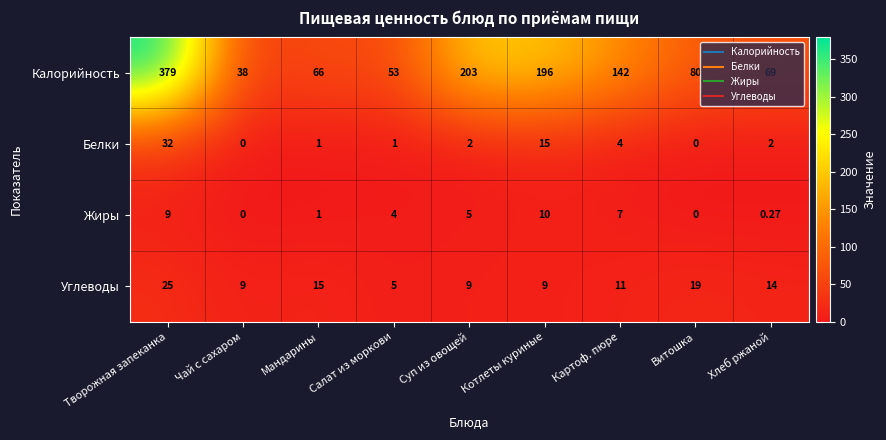

What is the difference between the highest and lowest values at Картоф. пюре?

138.0